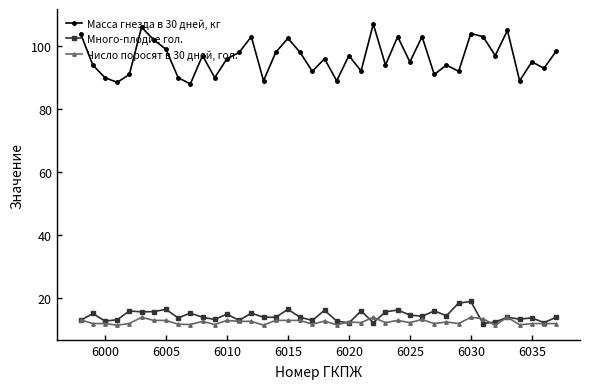

What is the value of the Много-плодие гол. point at the 20th from the left?

13.0